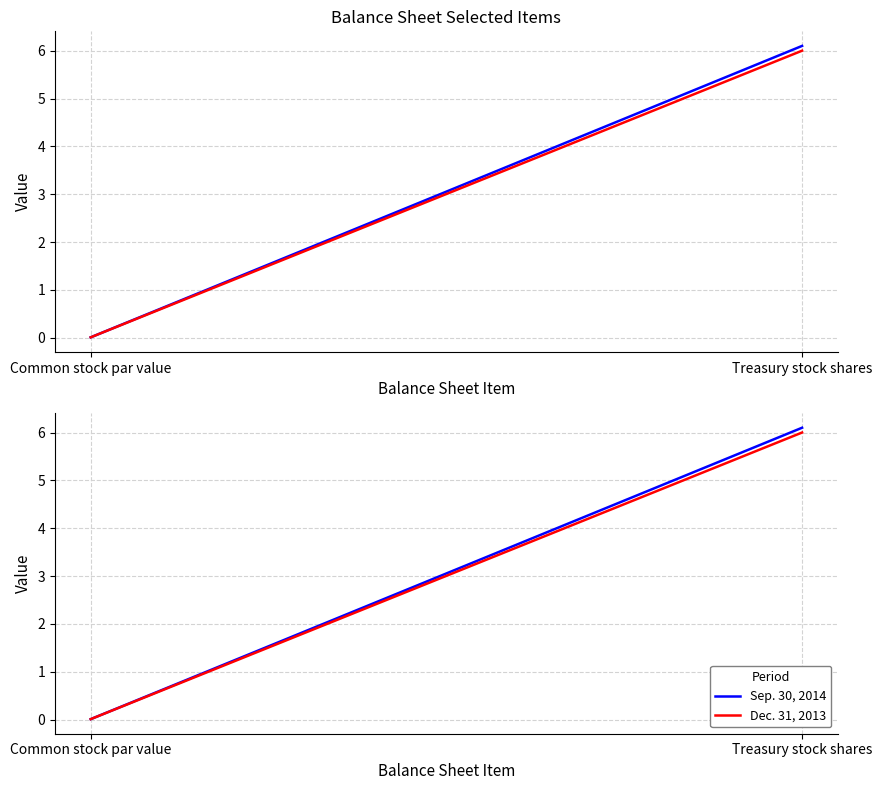

Does the chart display data point markers on the line(s)?

No